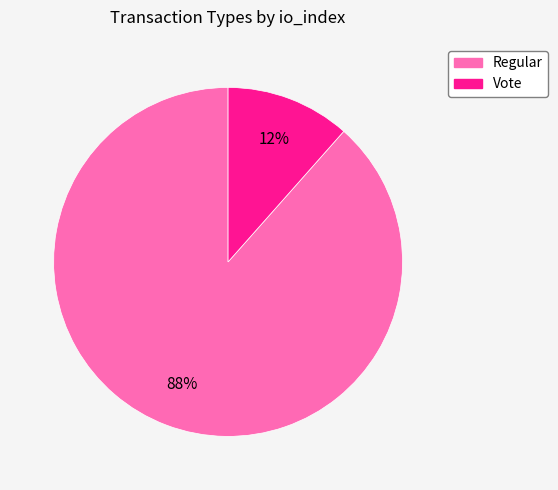

To the nearest percent, what is the combined percentage of Vote and Regular?

100%